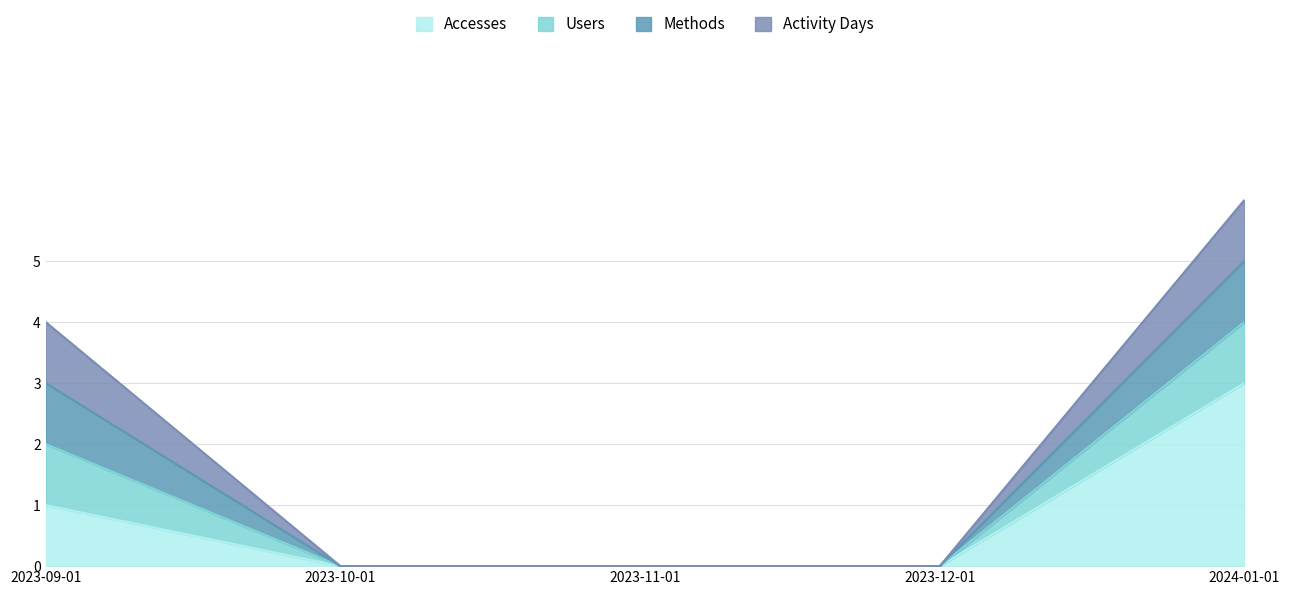

Does the chart display data point markers on the line(s)?

No